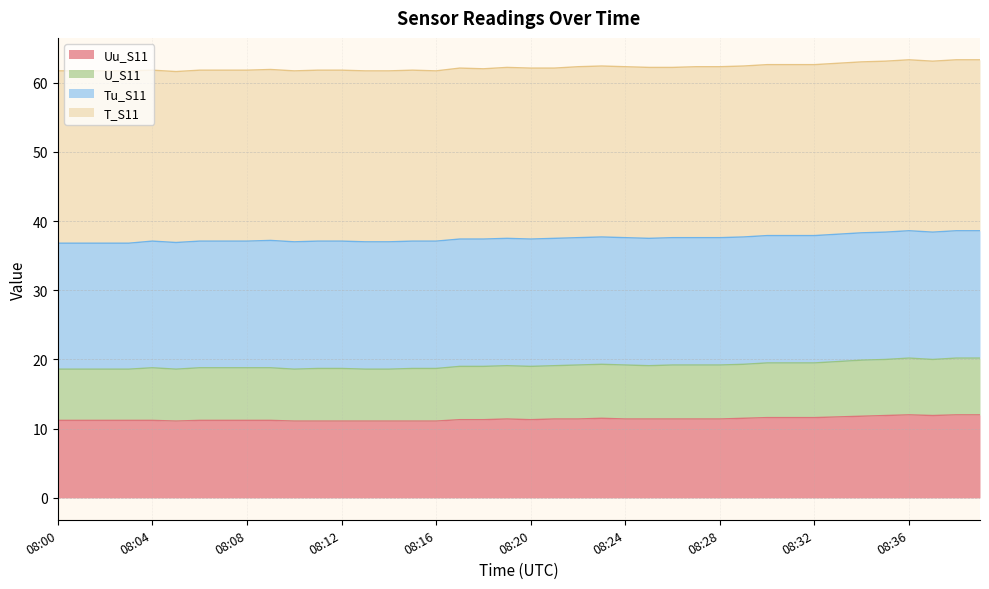

The value of U_S11 at 08:27 is 19.7. True or false?

False